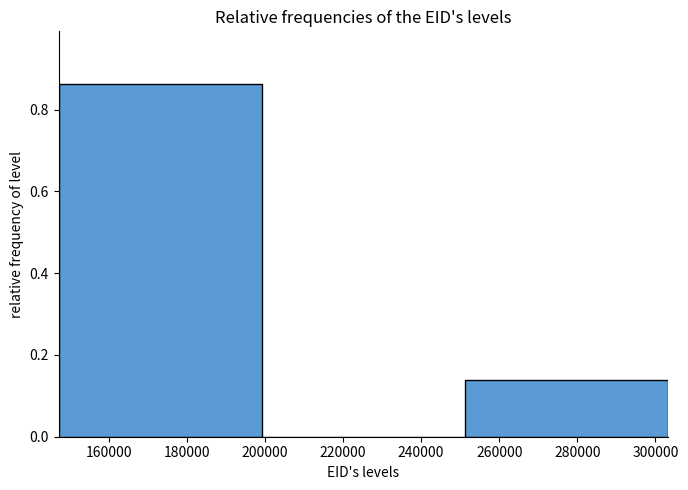

Reading left to right, transcribe this chart: for each bar, give the range it covers on the x-axis and its height. Neither the bar edges nor the heights are printed on the chart, so give them approximately, as read against the axes.

148000 to 200000: 0.86
200000 to 252000: 0
252000 to 304000: 0.14